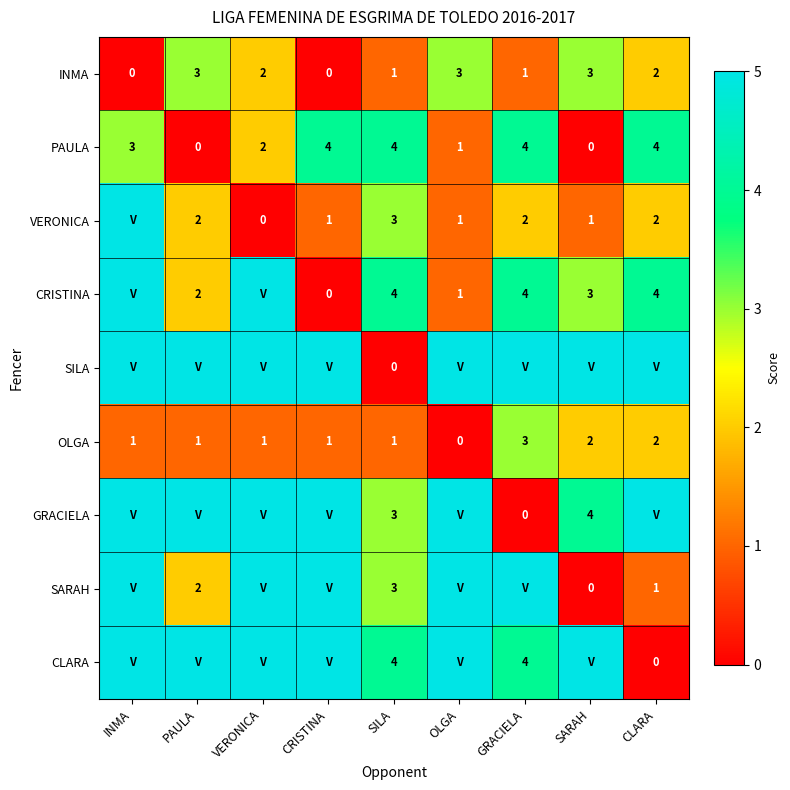

What value does the PAULA series have at GRACIELA?

4